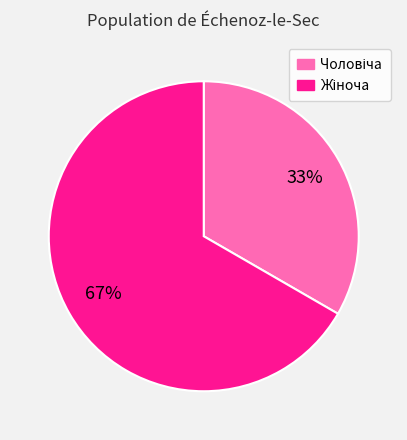

To the nearest percent, what is the average slice percentage?

50%